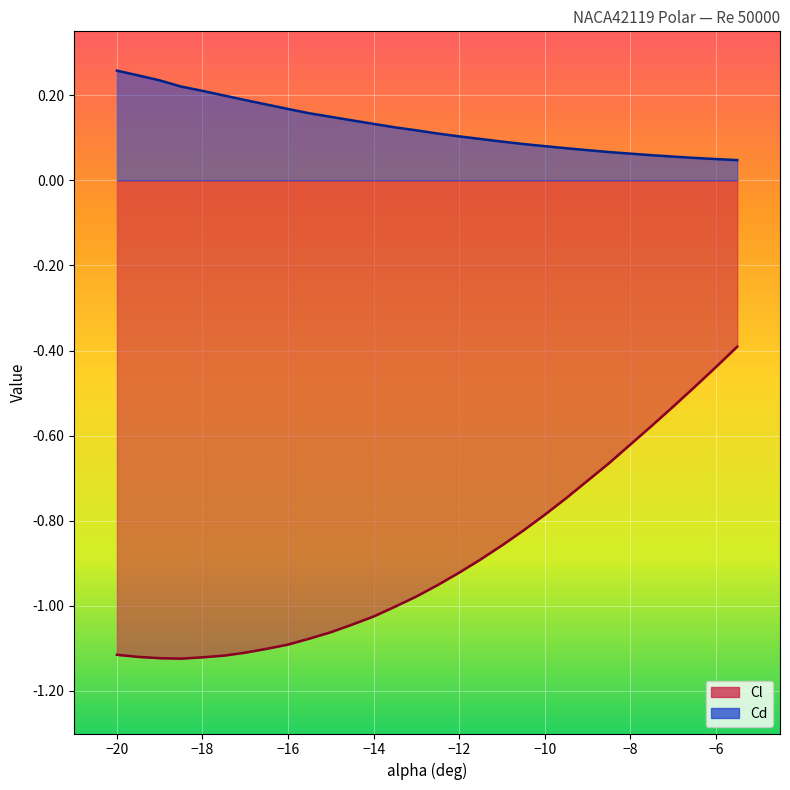

Is the value of Cd at -13 greater than the value of Cl at -18?

Yes